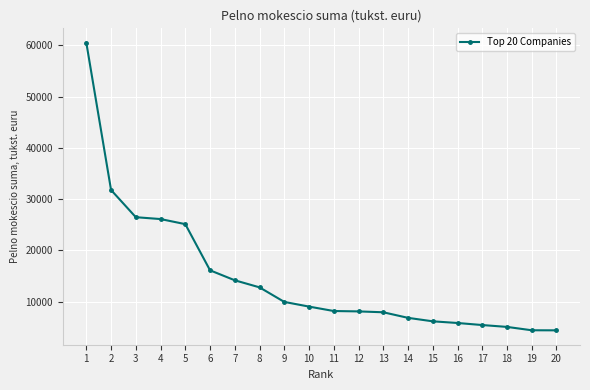

How many values are below 9024?

10